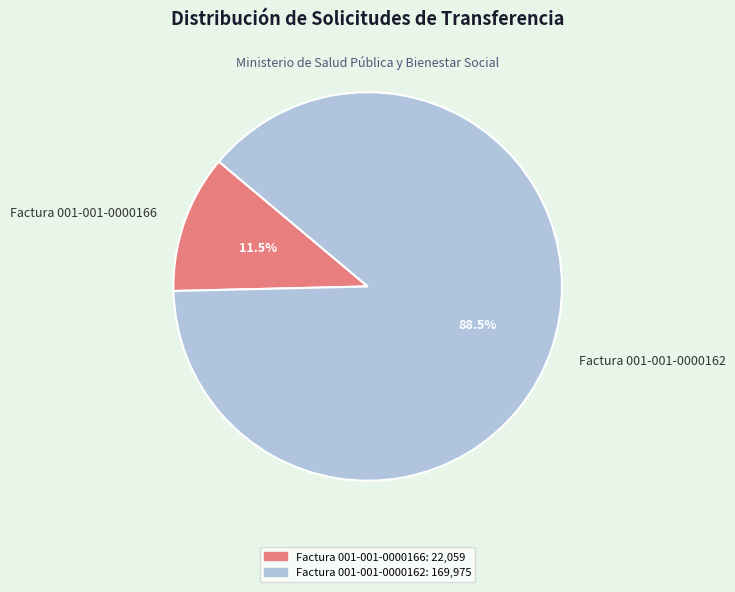

To the nearest percent, what is the average slice percentage?

50%